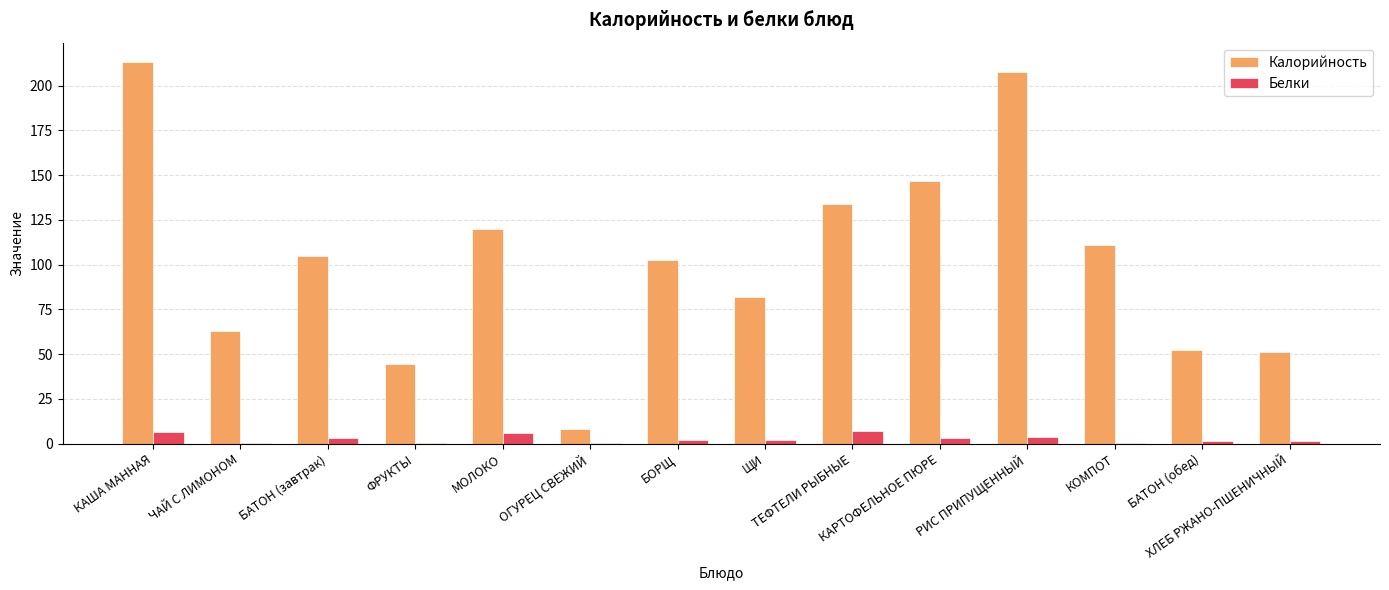

What is the sum of all Калорийность values?

1441.5